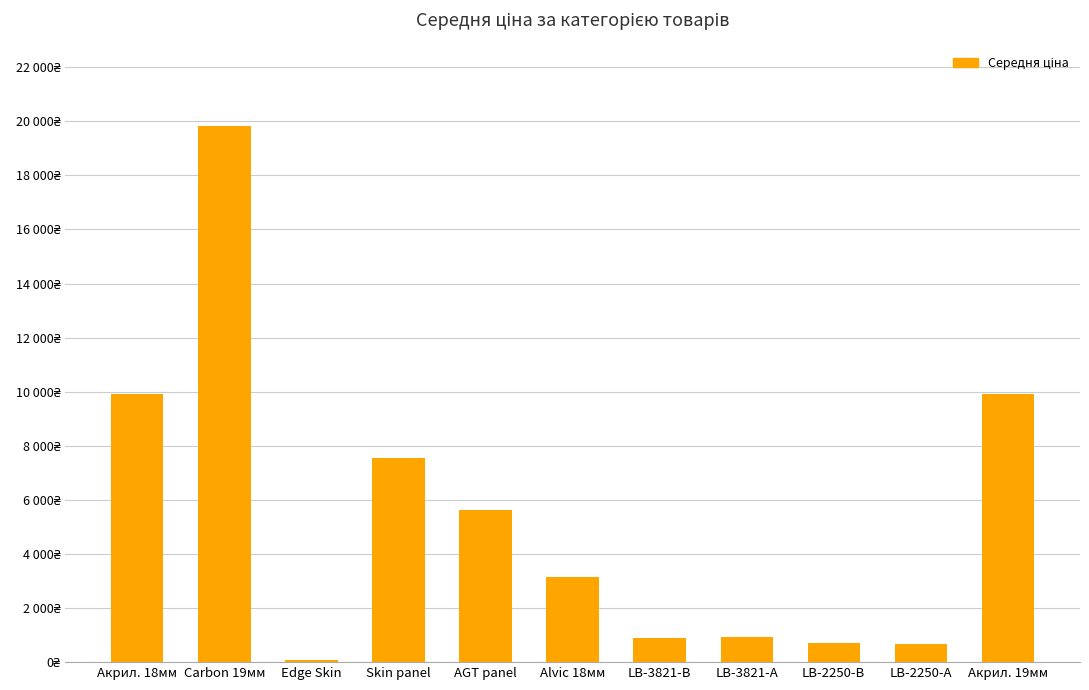

Where is the data nearest to the value 9958?

Акрил. 18мм